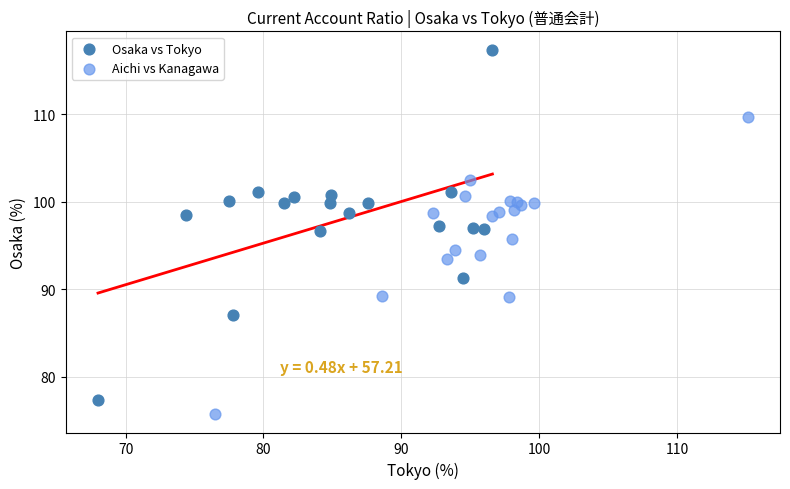

What are all the series names shown in the legend?

Osaka vs Tokyo, Aichi vs Kanagawa